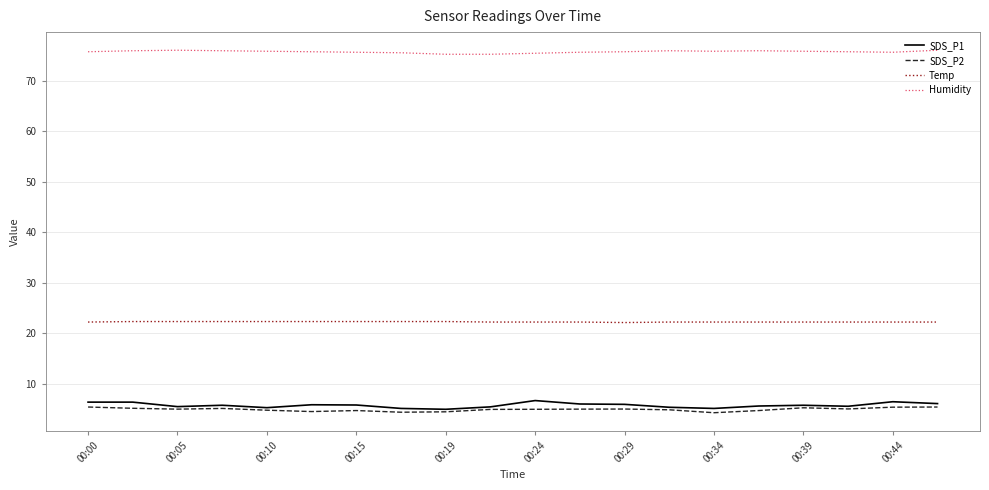

List the series in order of their peak value, lowest first.

SDS_P2, SDS_P1, Temp, Humidity